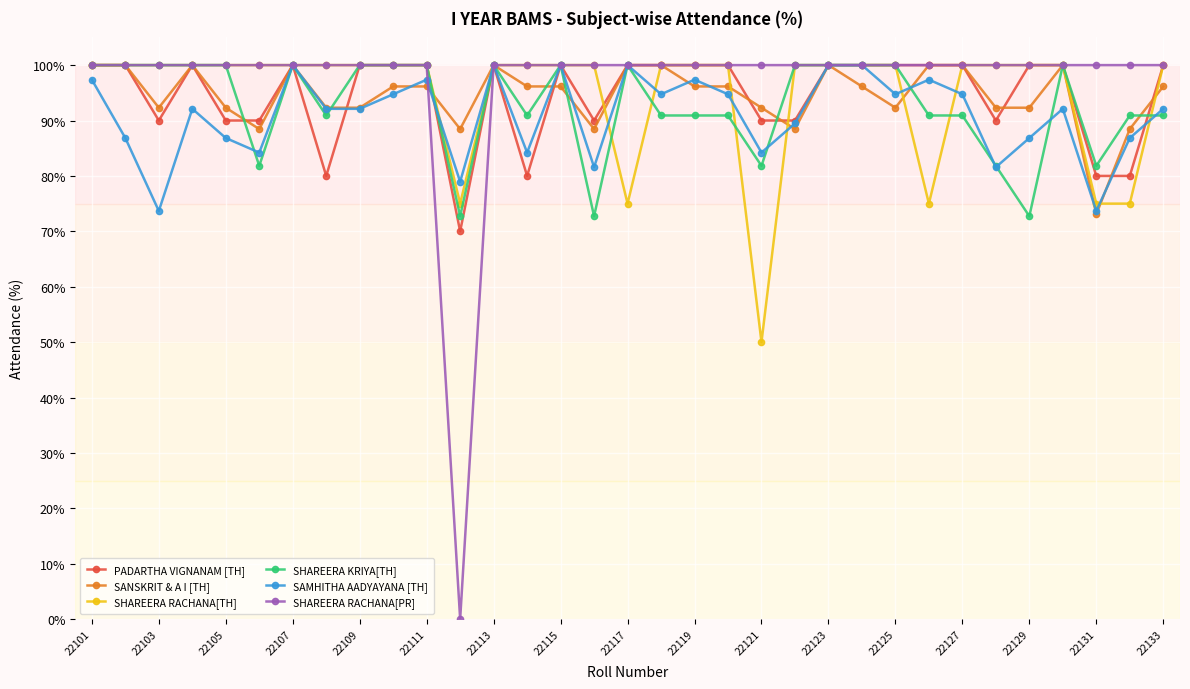

What is the value of the PADARTHA VIGNANAM [TH] point at the 11th from the left?

100.0